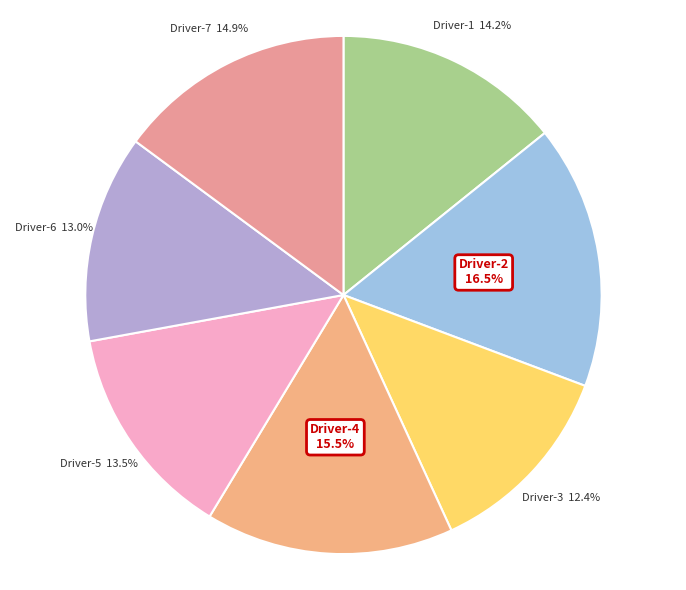

Approximately how many times larger is the value at Driver-4 compared to Driver-6?

1.2